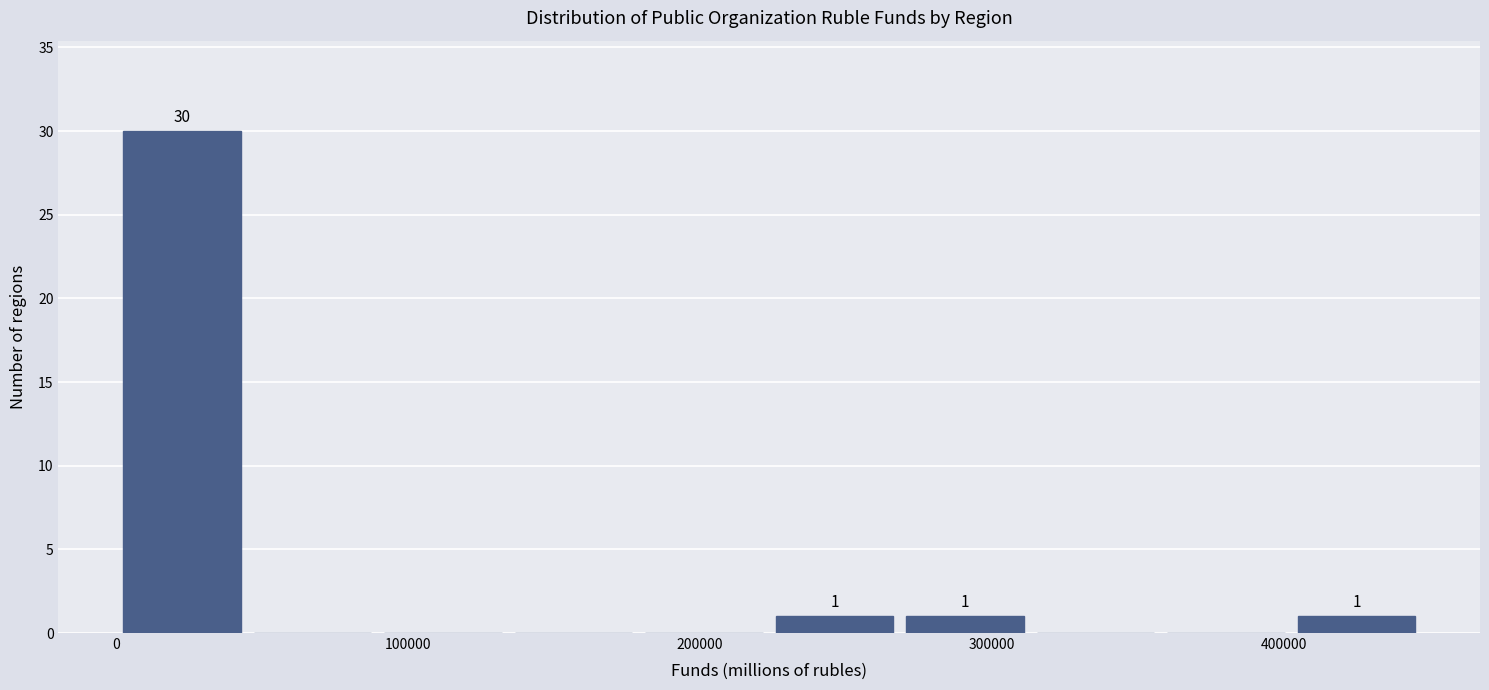

Over which range of the x-axis is the bar tallest?

0 to 40000